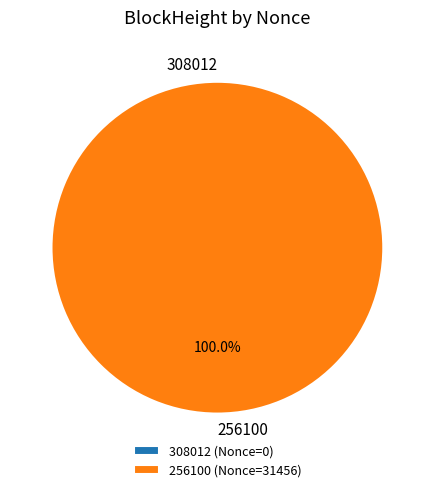

Which slice is the smallest?

308012